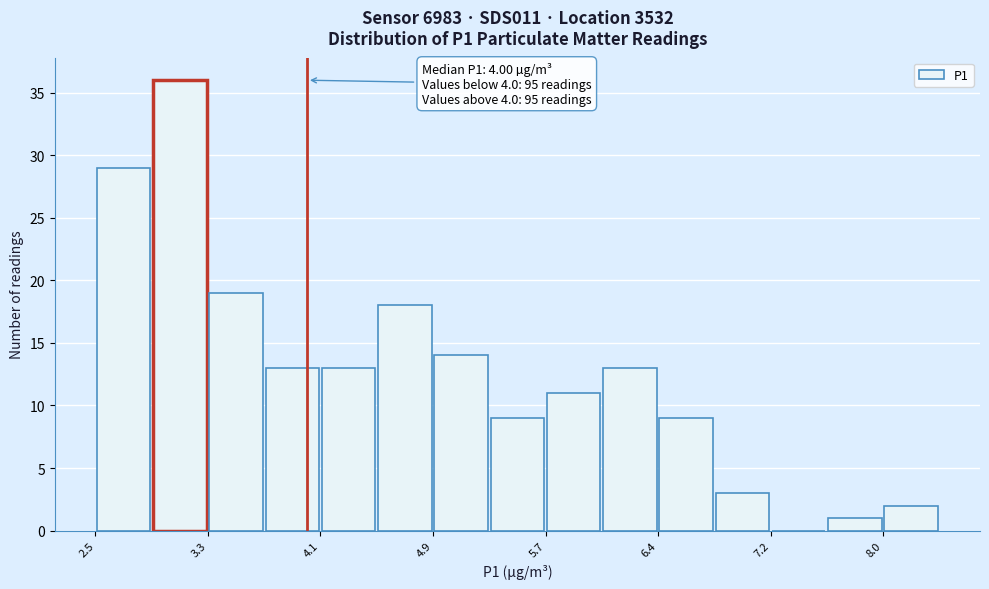

Read against the x-axis, roughly where is the centre of the tallest bar?

3.1